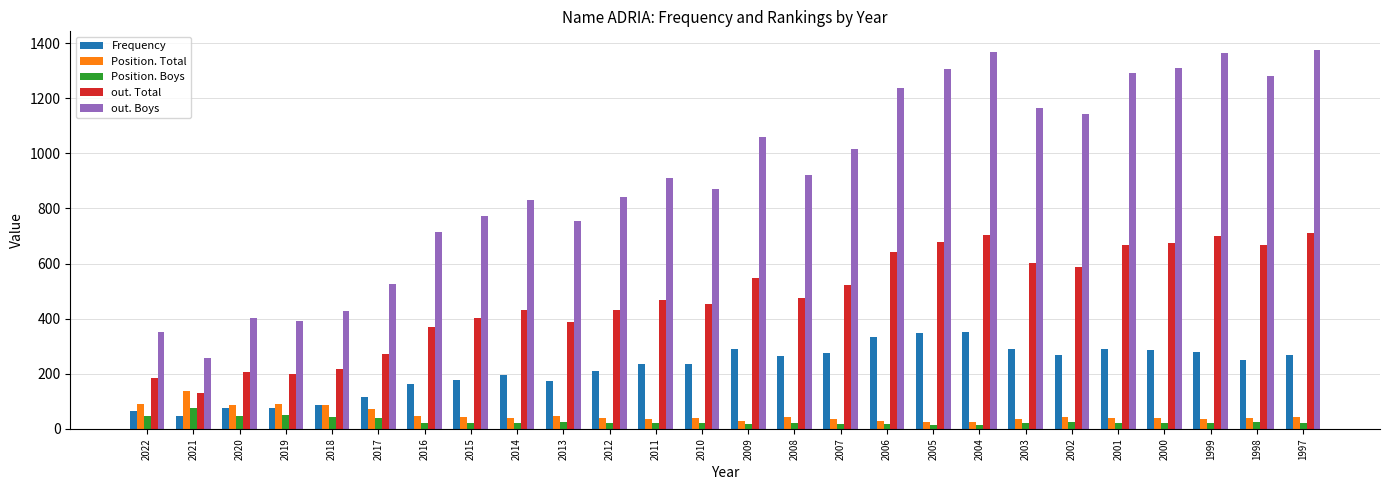

How many bars are there in each group?

5